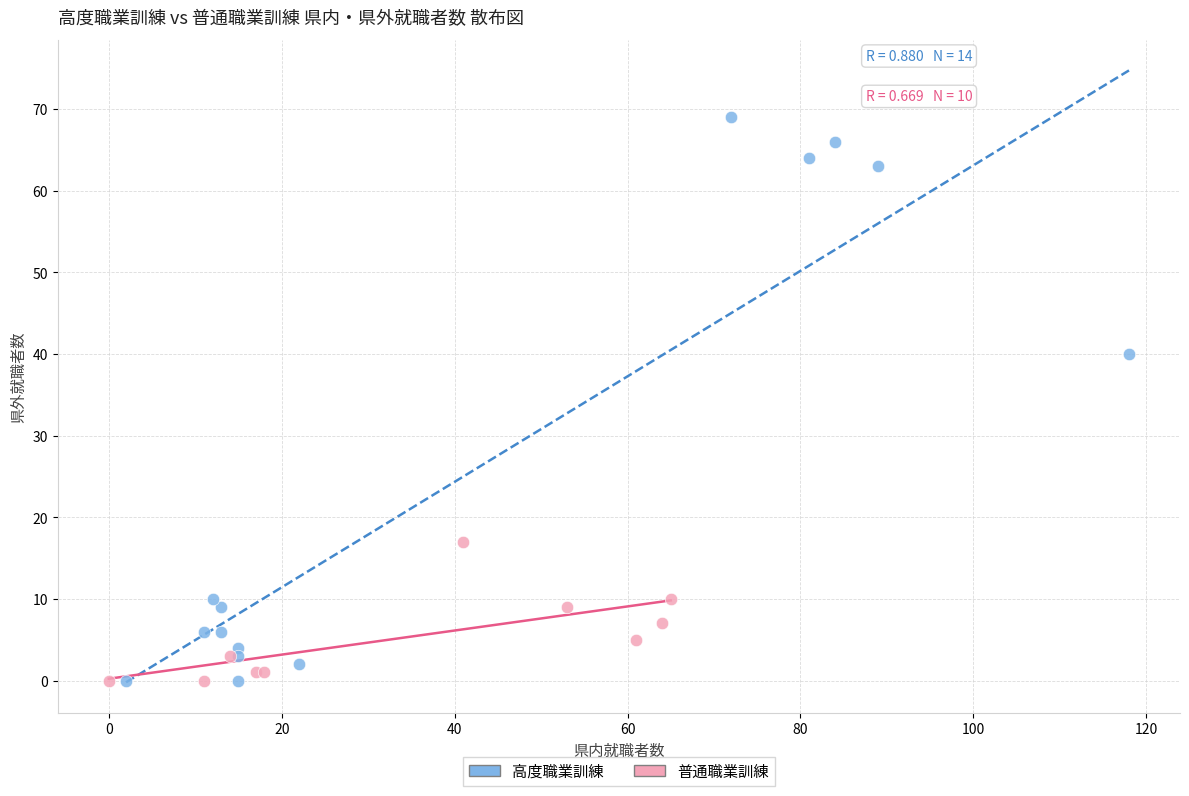

Which series has the largest Y range (max minus min)?

高度職業訓練